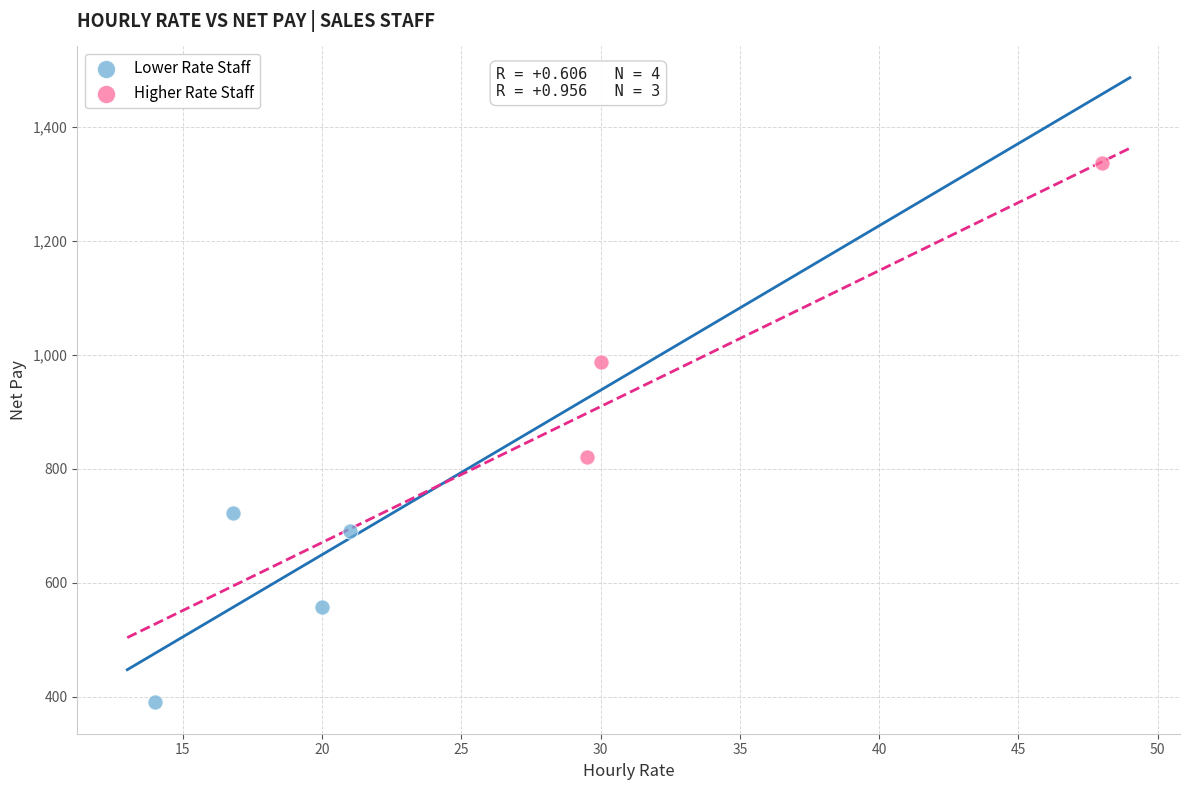

Which series contains the lowest Y value?

Lower Rate Staff